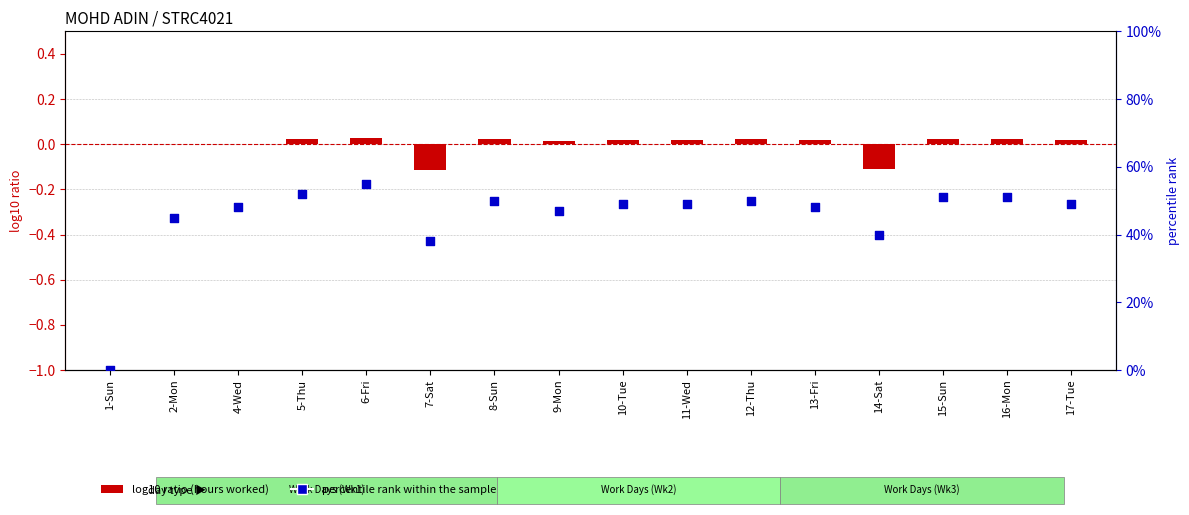

Is the value of percentile rank within the sample at 9-Mon greater than the value of log10 ratio at 12-Thu?

Yes